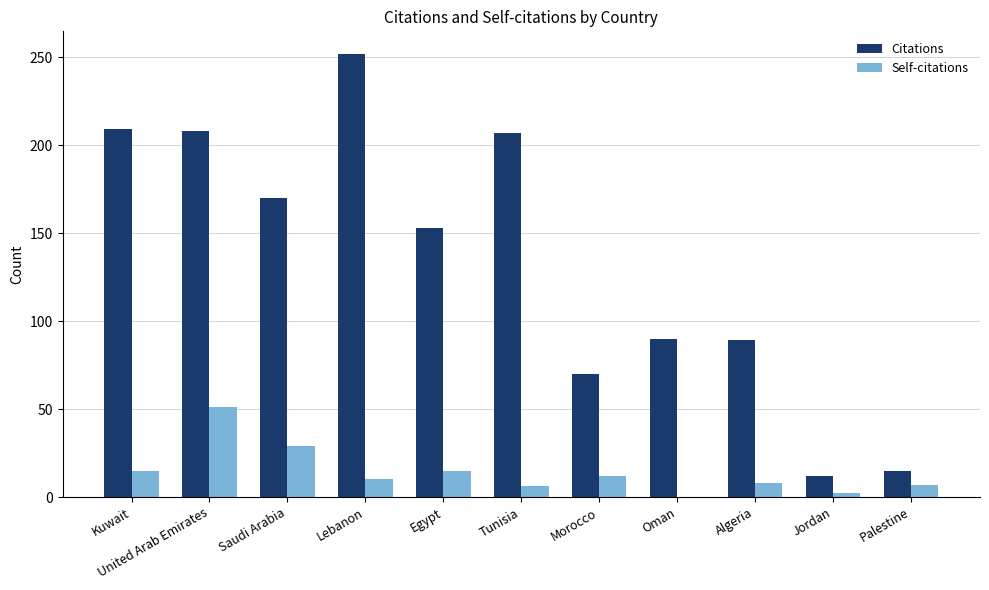

At which label is Citations closest to 132?

Egypt